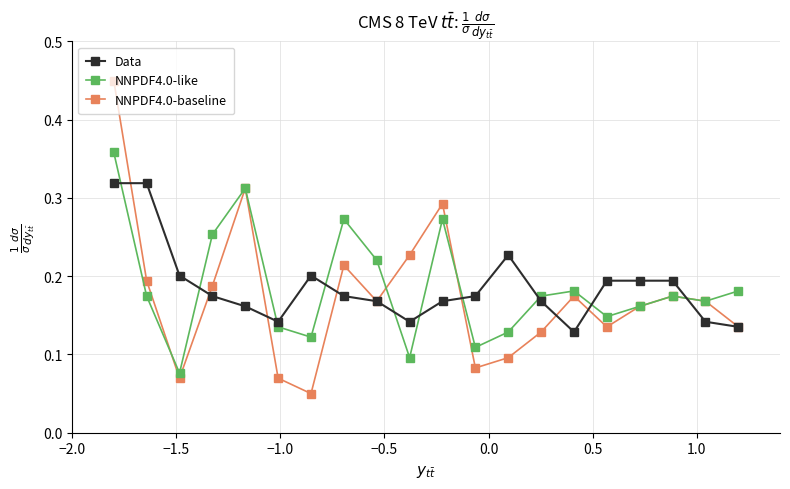

How many lines are shown in the chart?

3